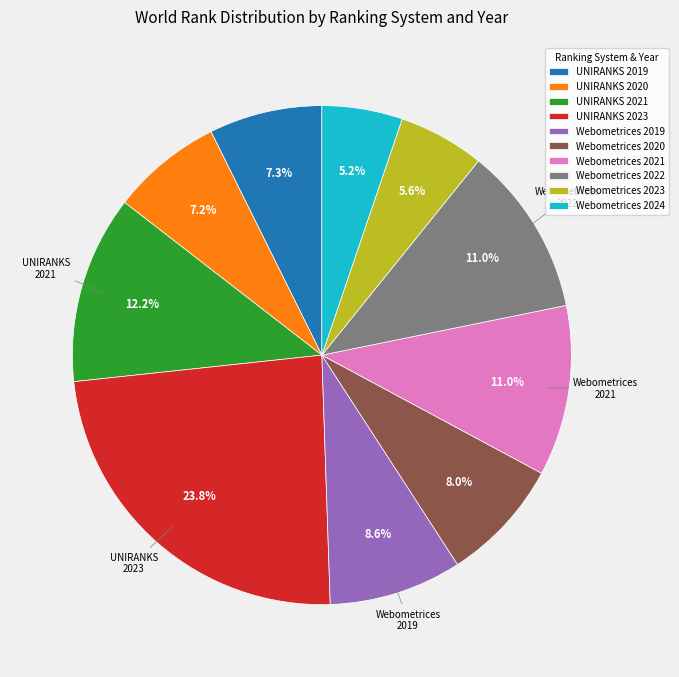

Which category has the biggest portion of the pie?

UNIRANKS 2023